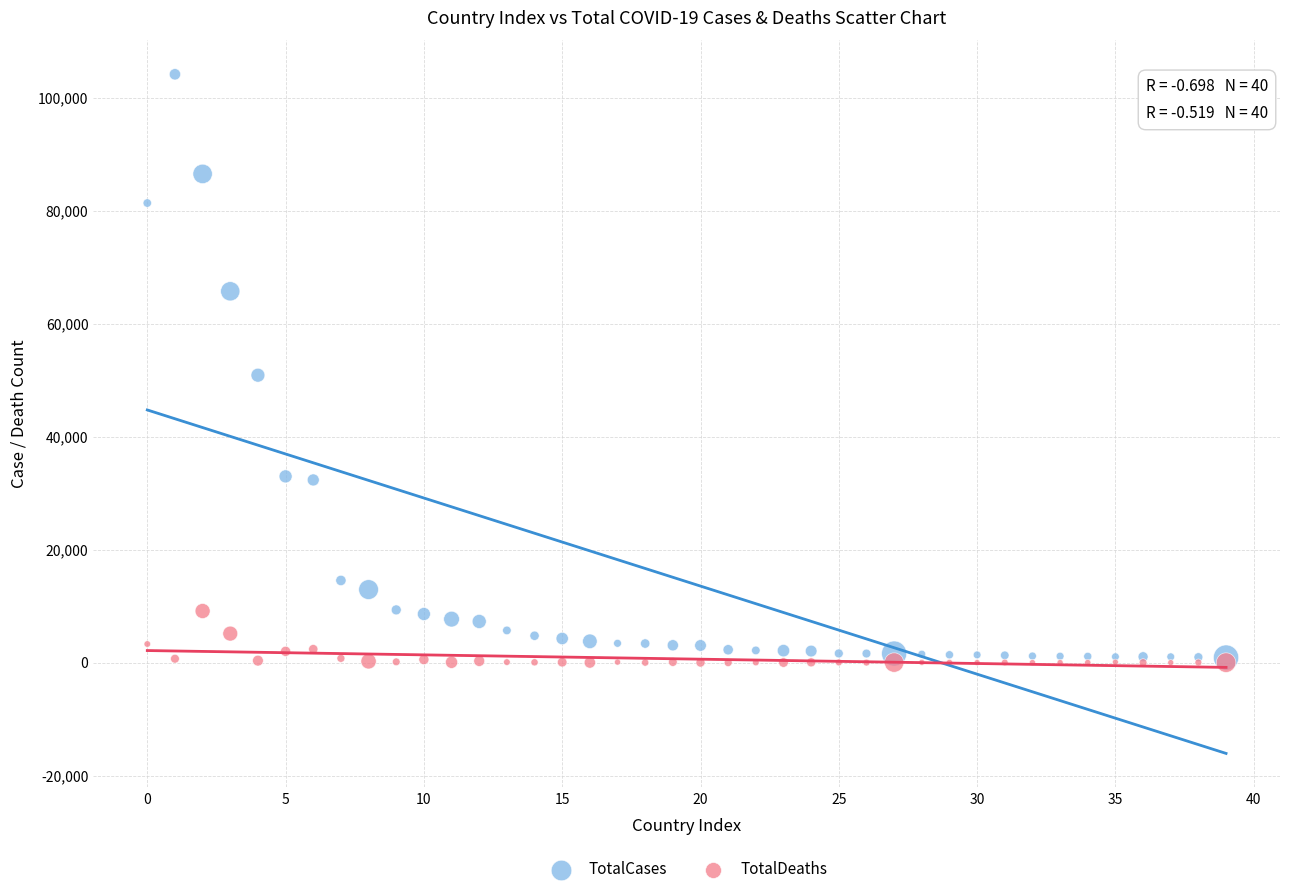

In the TotalCases series, what Y value is closest to 52508?

50871